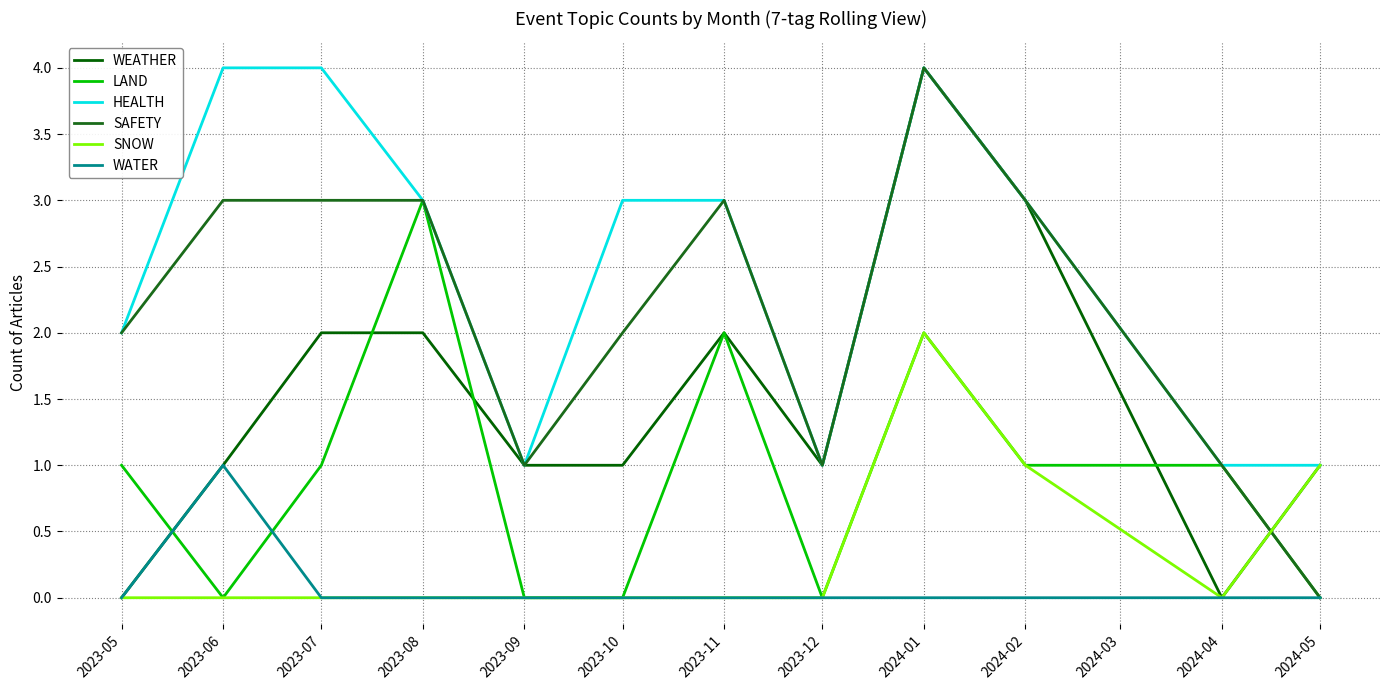

Read the LAND value at 2023-07.

1